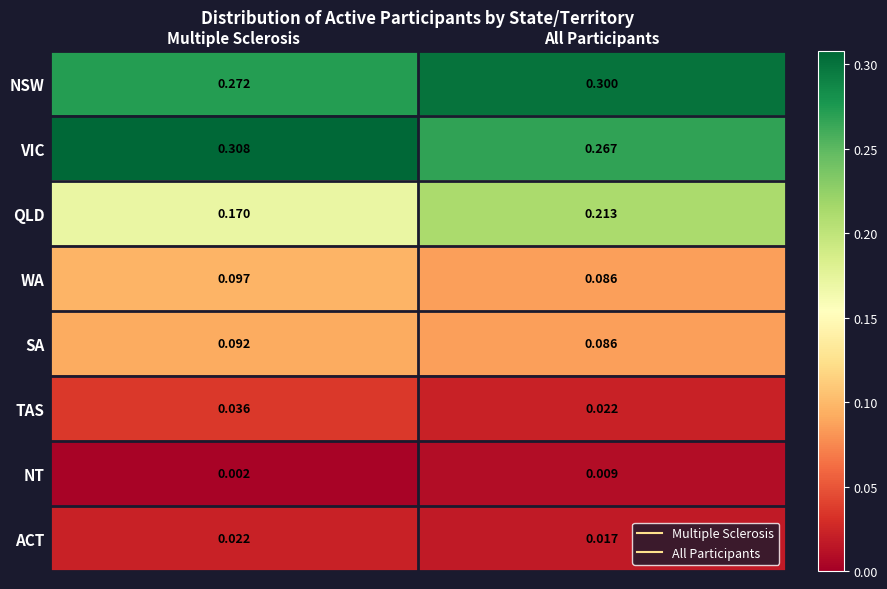

Rank the series by their maximum value, from lowest to highest.

NT, ACT, TAS, SA, WA, QLD, NSW, VIC